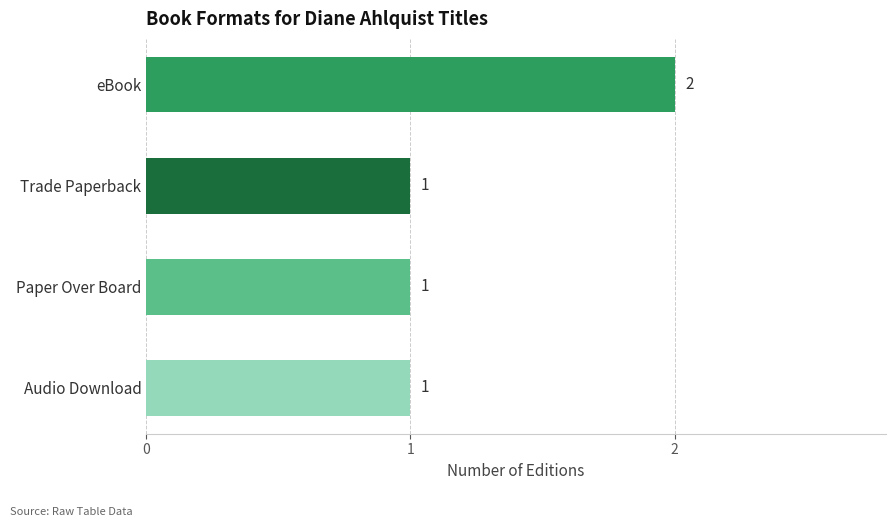

Reading top to bottom, what are all the values shown in this chart?

eBook=2	Trade Paperback=1	Paper Over Board=1	Audio Download=1